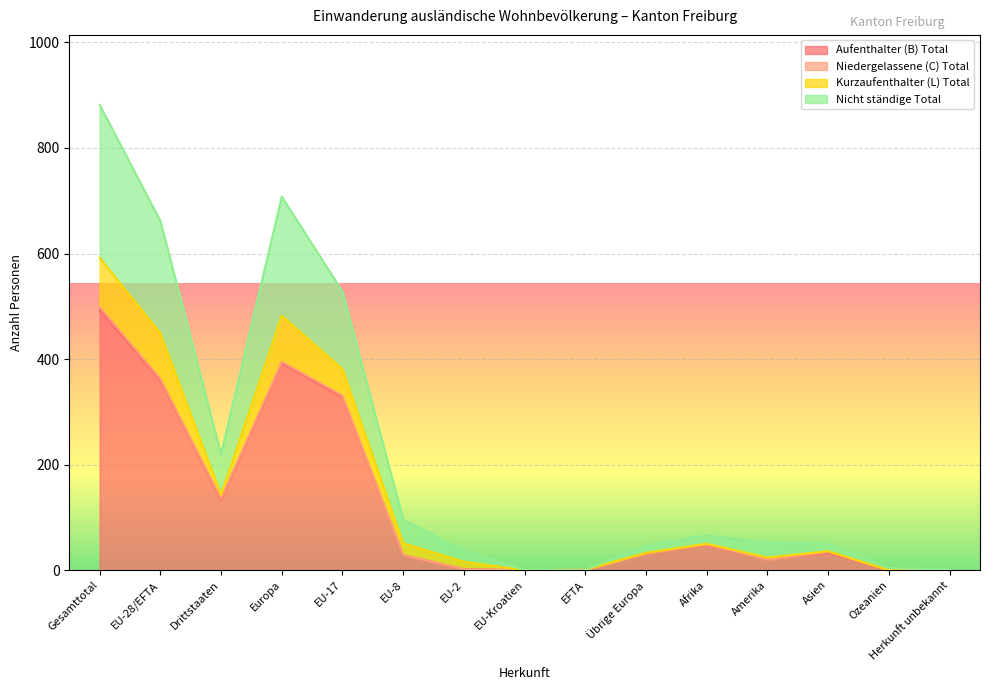

What is the difference between the maximum and minimum values in the Nicht ständige Total series?

882